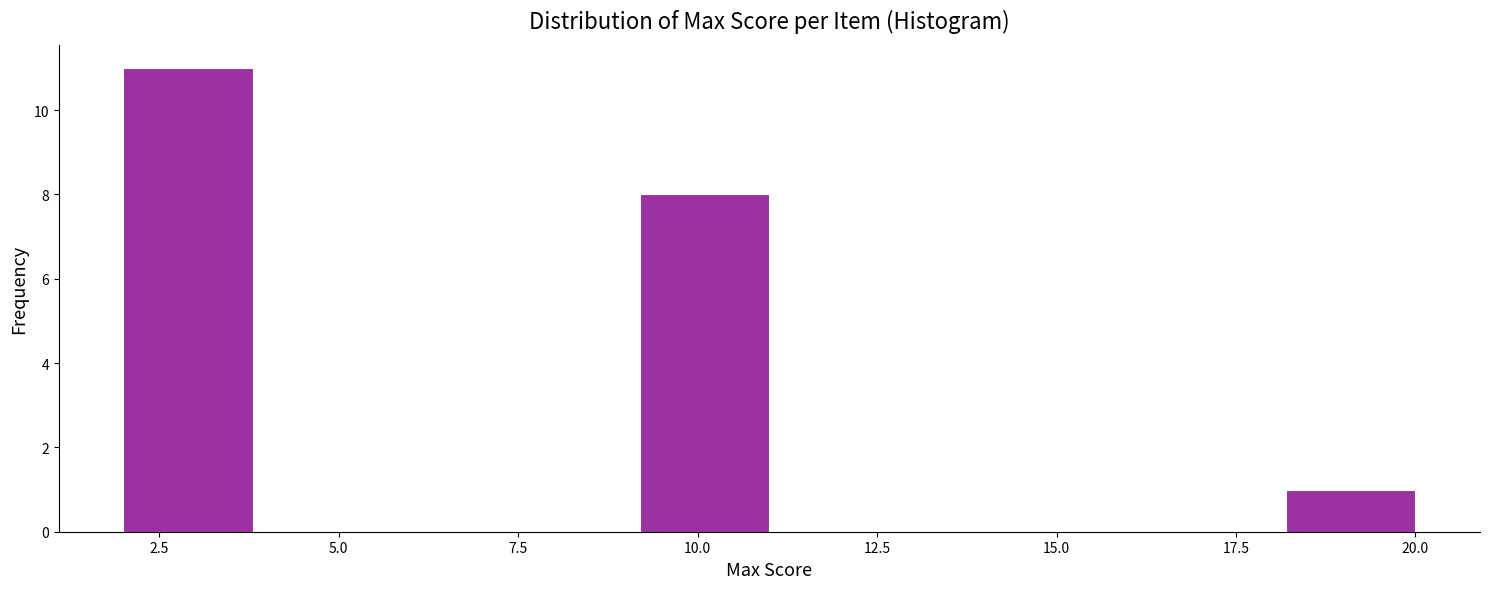

Around what value on the x-axis is the tallest bar? Give the approximate position of its centre, as read against the axis.

3.0